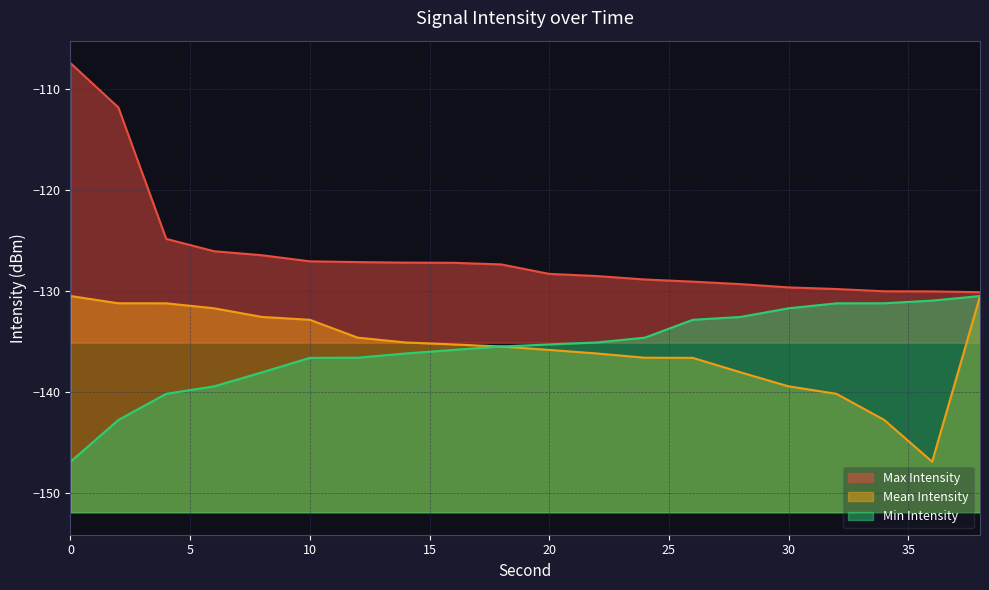

True or false: Max Intensity has more than 1 interior local peaks.

False